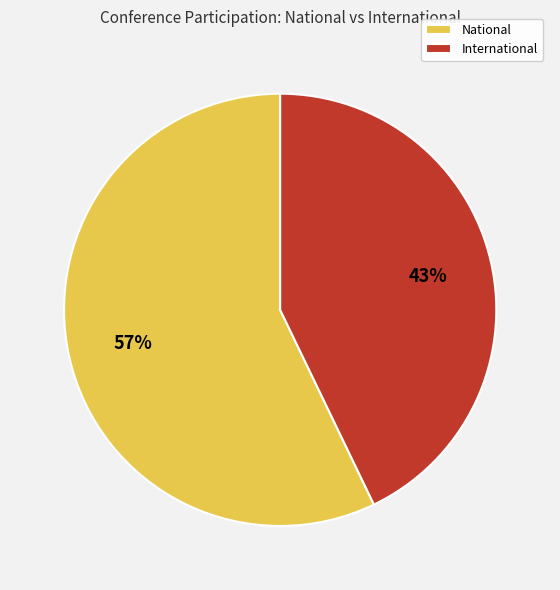

Which category has the smallest portion of the pie?

International